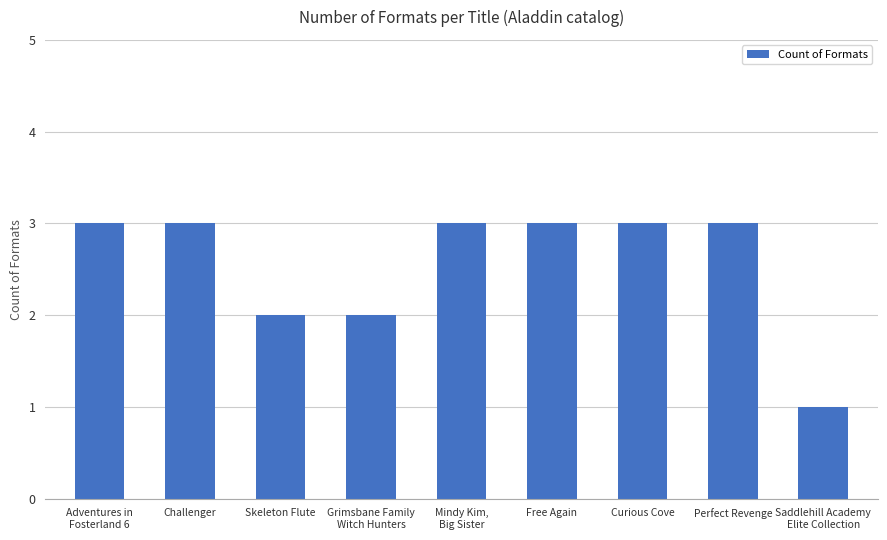

Does the chart contain stacked bars?

No